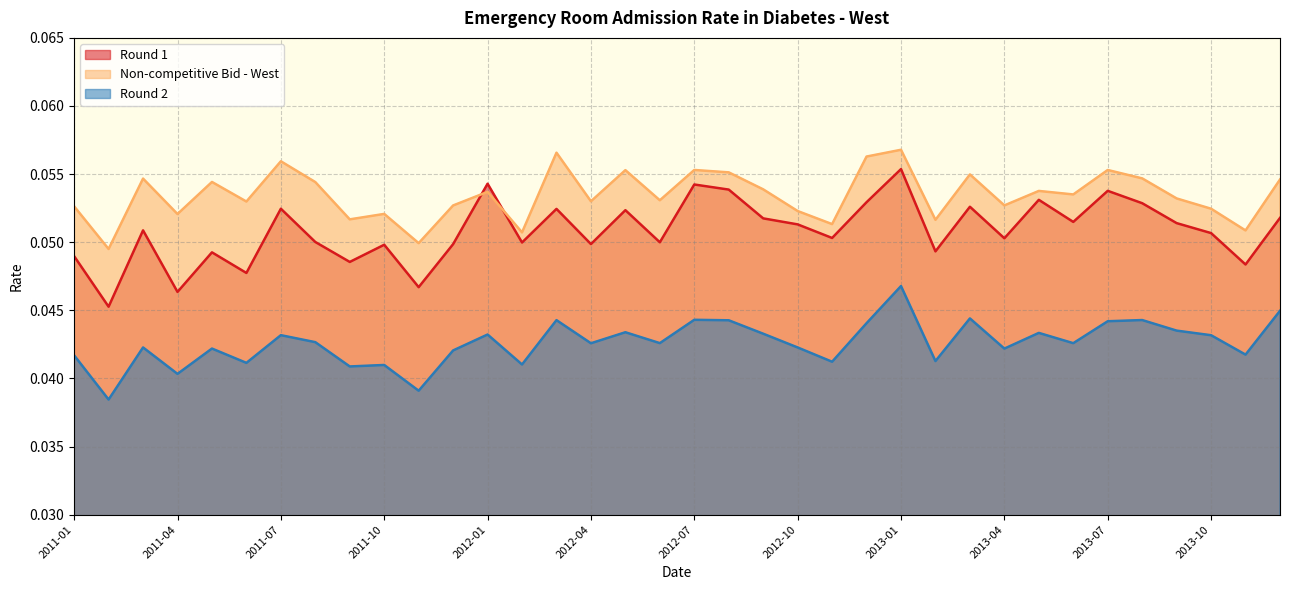

What is the maximum value shown in the chart?

0.1